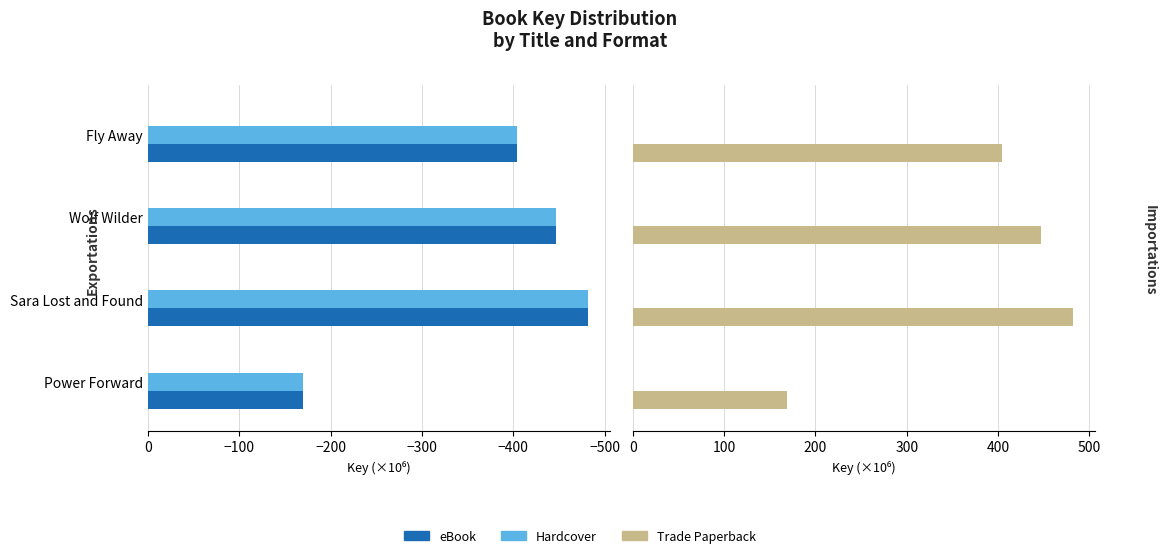

Reading left to right, extract all data points from this chart.

eBook: -169.2	-481.5	-446.7	-403.9
Hardcover: -169.2	-481.5	-446.7	-403.9
Trade Paperback: 169.2	481.5	446.7	403.9